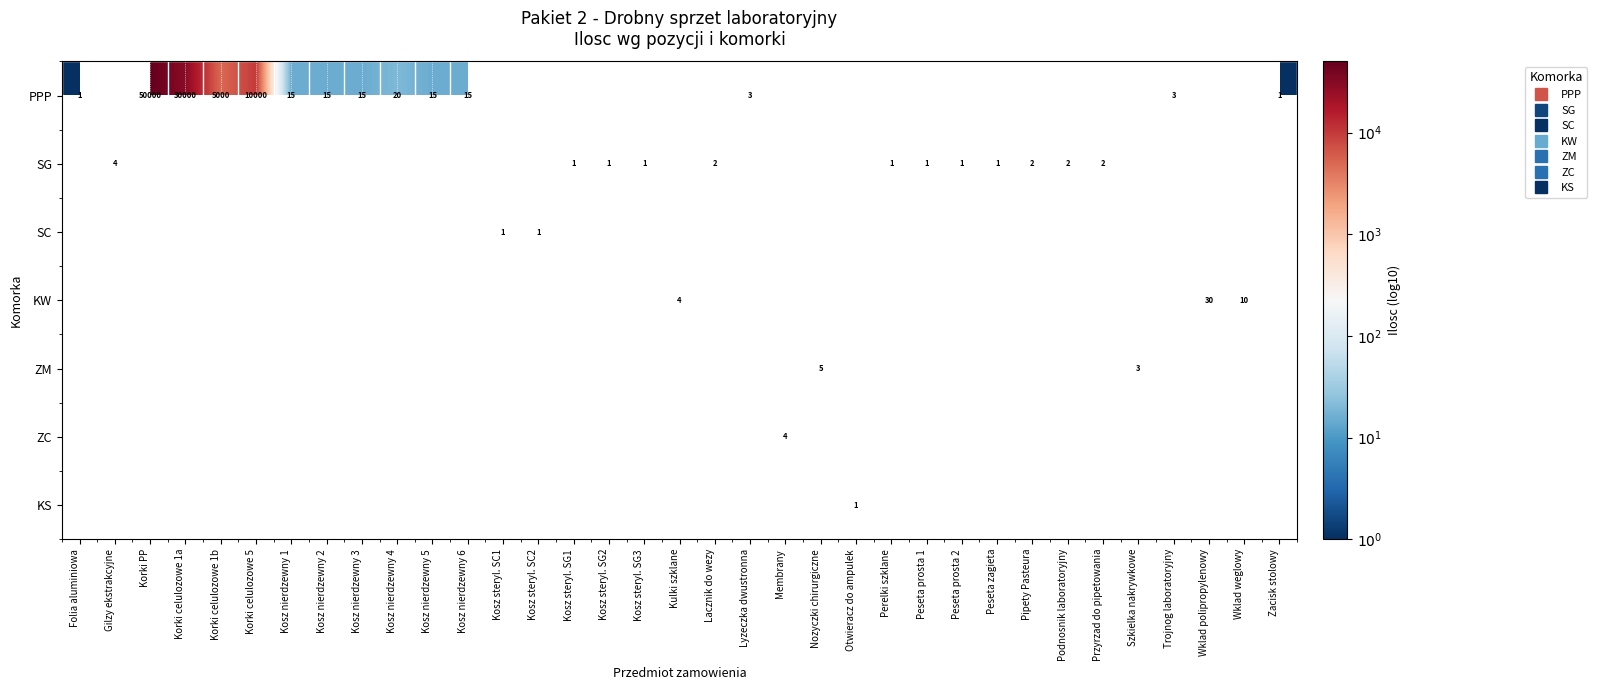

At how many categories does at least one series exceed 3?

4